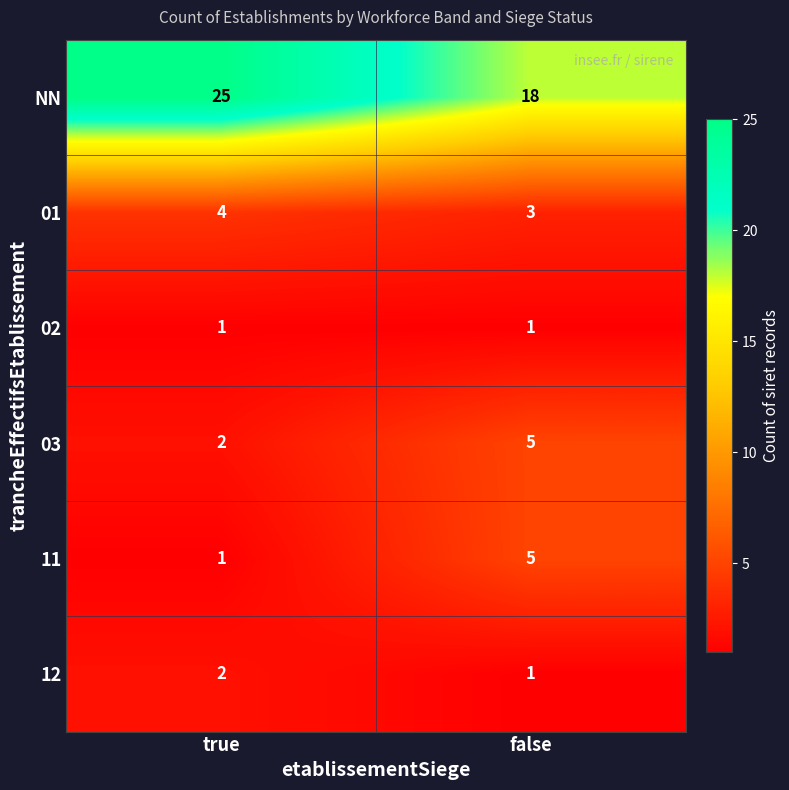

Which category has the highest value in the 11 series?

false